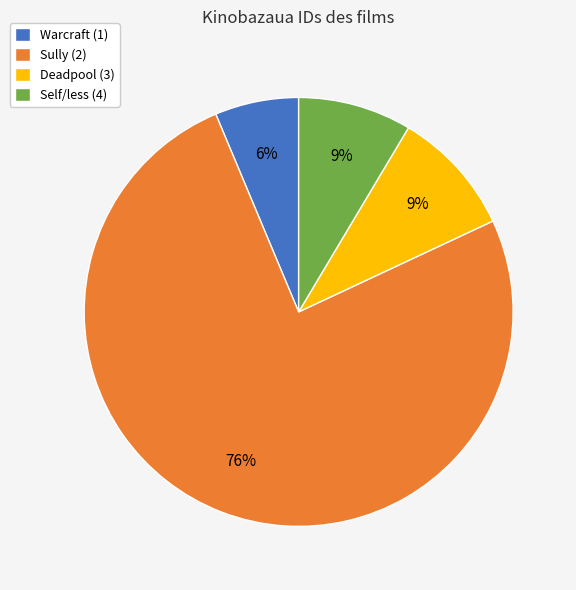

What is the smallest slice in the pie chart?

Warcraft (1)